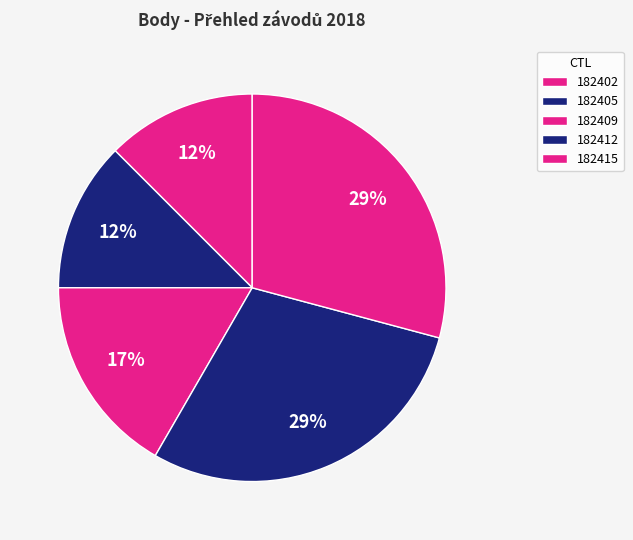

The 182409 slice represents 17% of the pie. True or false?

True